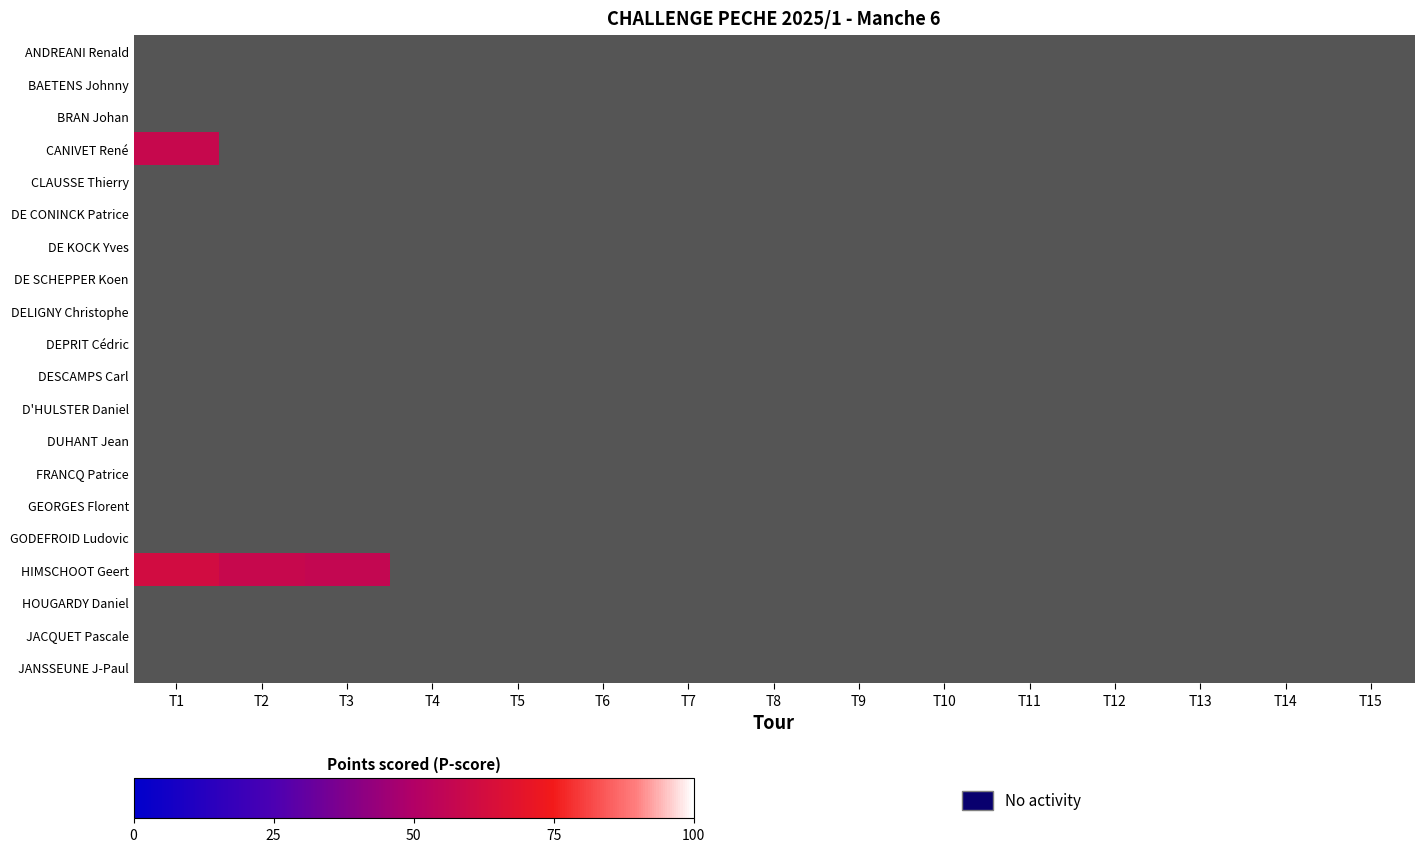

At which category does the chart reach its peak across all series?

T1